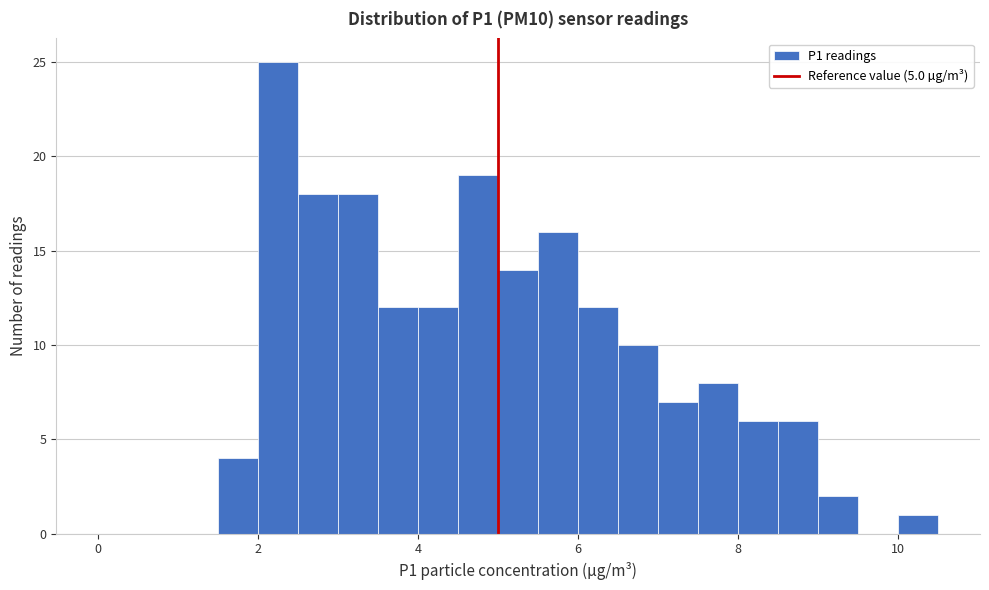

Around what value on the x-axis is the tallest bar? Give the approximate position of its centre, as read against the axis.

2.2